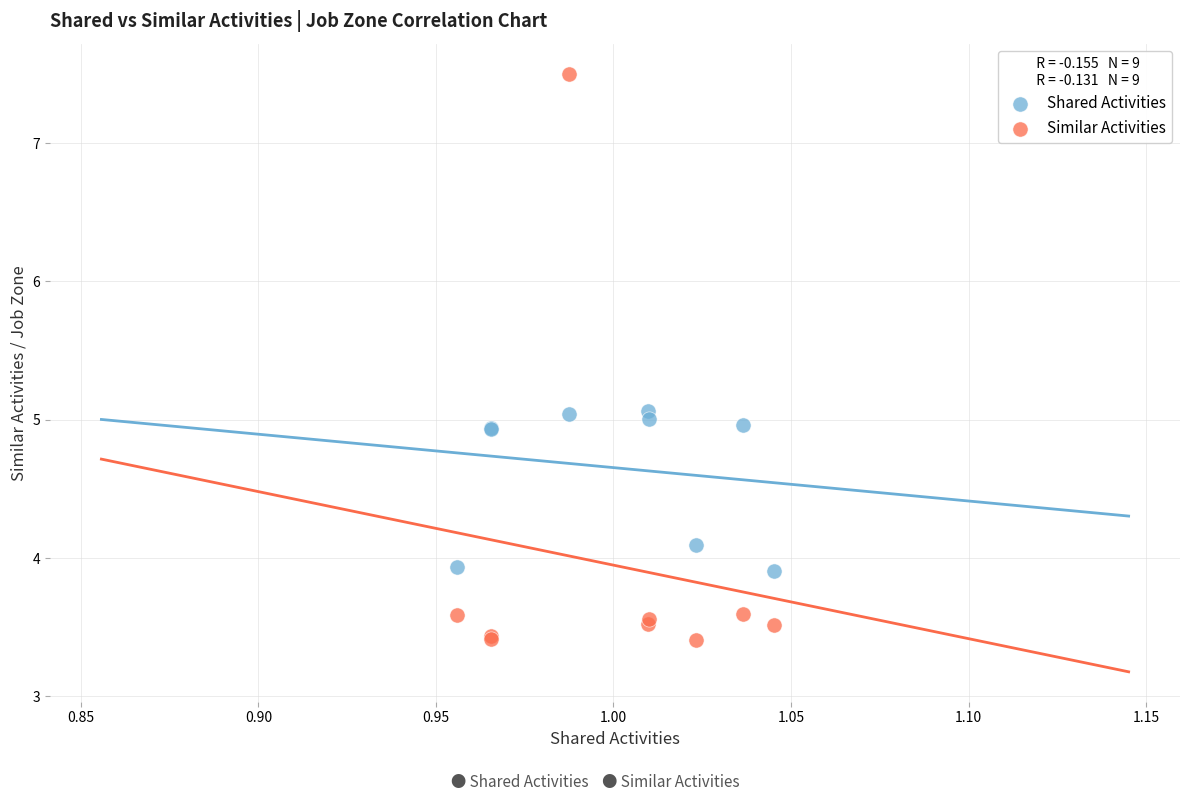

Which series contains the highest Y value?

Similar Activities